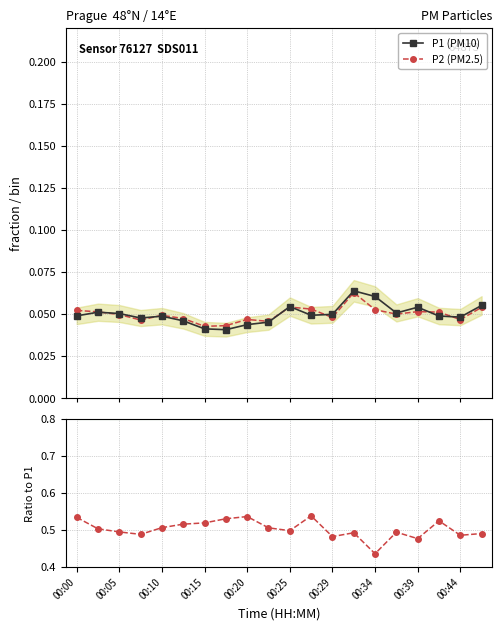

Reading left to right, list all the values displayed in this chart.

P1 (PM10): 0.0	0.1	0.1	0.0	0.0	0.0	0.0	0.0	0.0	0.0	0.1	0.0	0.0	0.1	0.1	0.1	0.1	0.0	0.0	0.1
P2 (PM2.5): 0.1	0.1	0.0	0.0	0.0	0.0	0.0	0.0	0.0	0.0	0.1	0.1	0.0	0.1	0.1	0.1	0.1	0.1	0.0	0.1
P2 / P1: 0.5	0.5	0.5	0.5	0.5	0.5	0.5	0.5	0.5	0.5	0.5	0.5	0.5	0.5	0.4	0.5	0.5	0.5	0.5	0.5